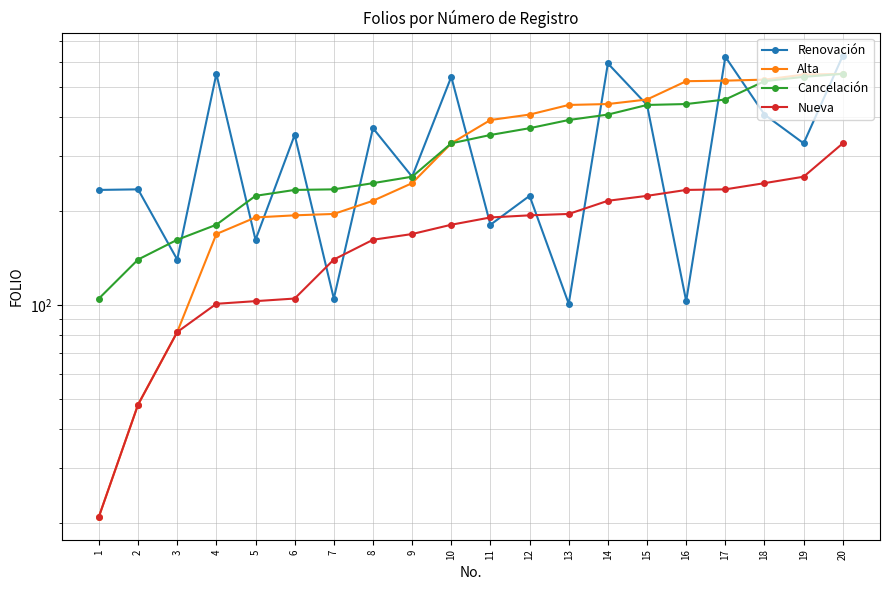

What is the difference between the Nueva values at 16 and 3?

152